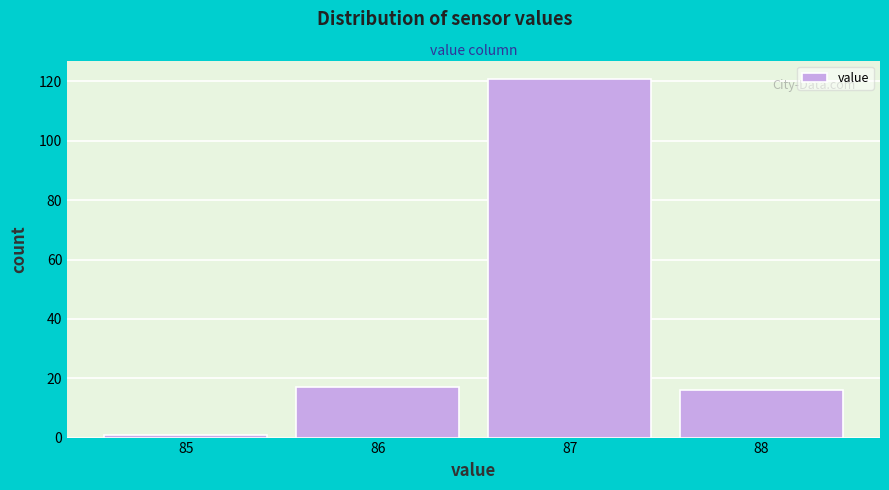

Over which range of the x-axis is the bar tallest?

86.5 to 87.5